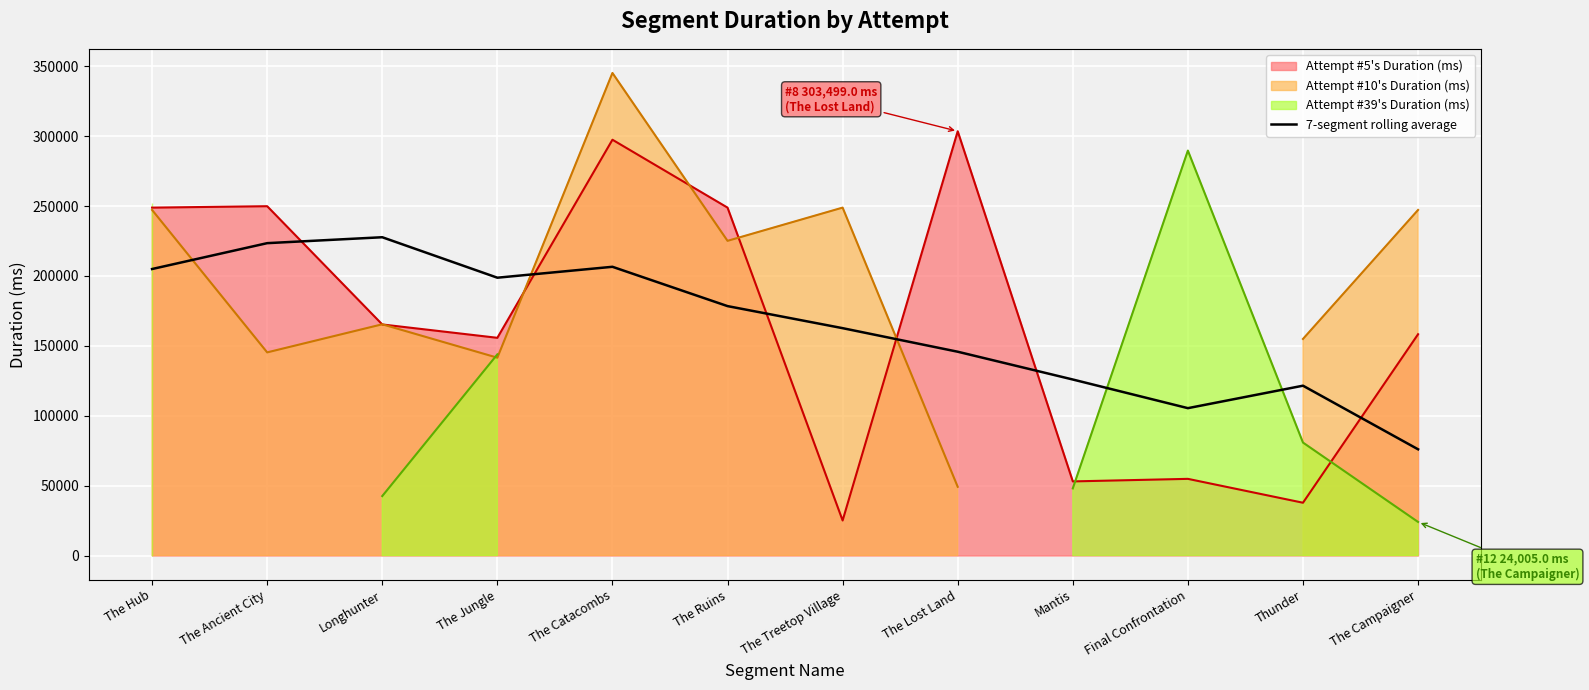

At which label is the value closest to 151829?

The Lost Land